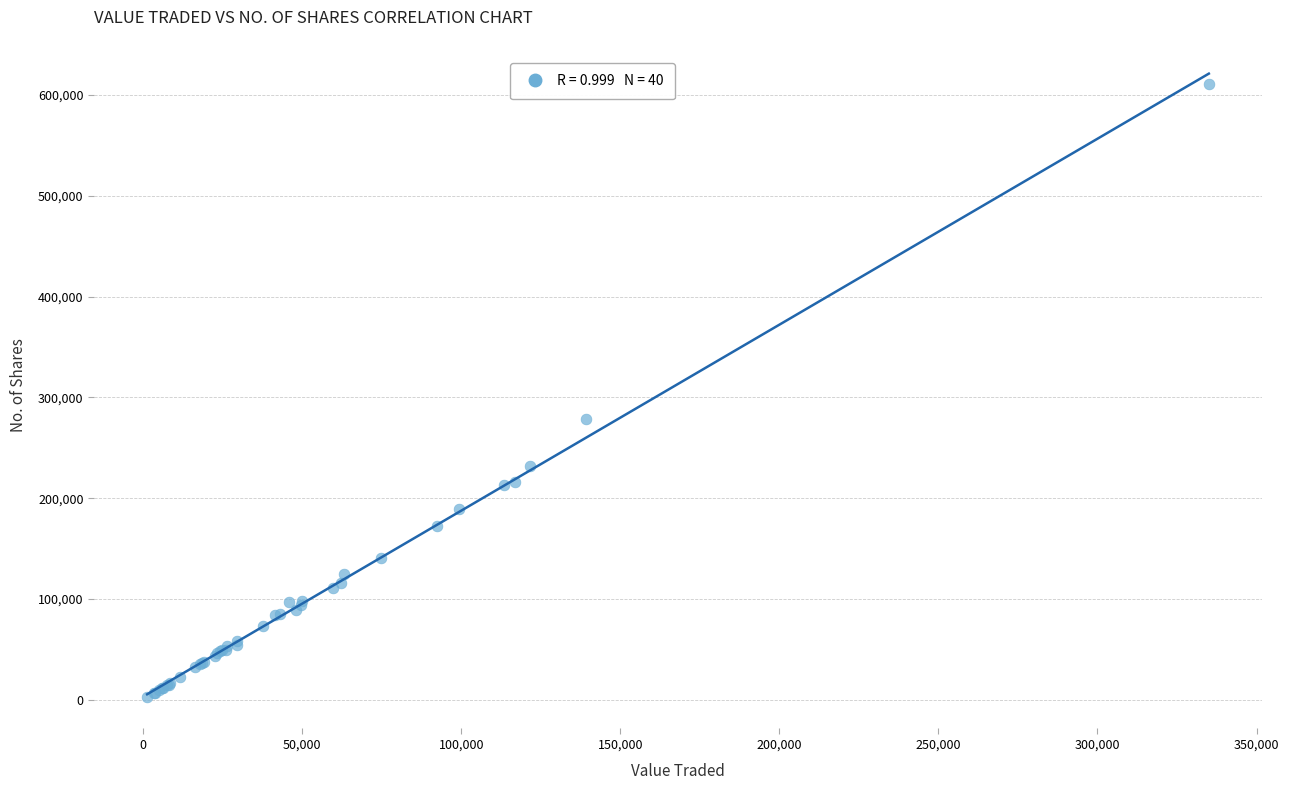

What Y value in the scatter plot is closest to 306711?

278620